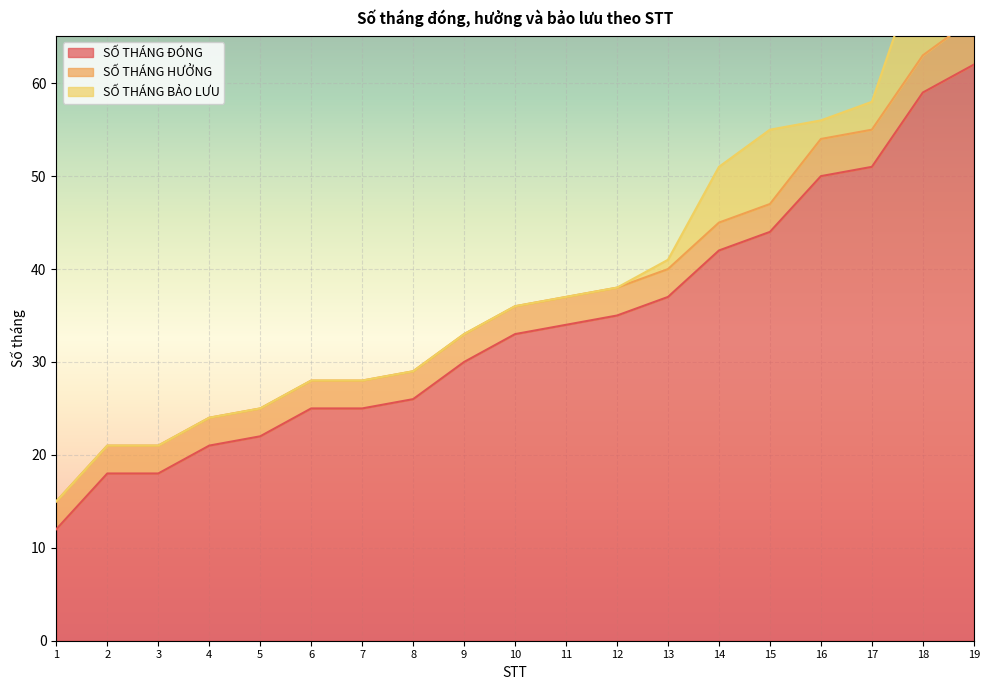

True or false: SỐ THÁNG ĐÓNG and SỐ THÁNG BẢO LƯU intersect in this chart.

False